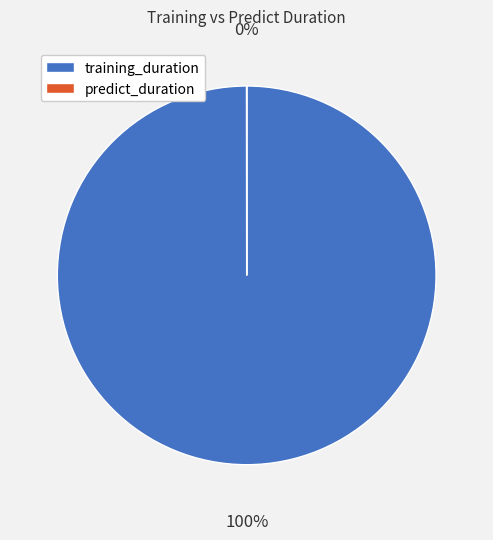

What is the change in value from training_duration to predict_duration?

-569.8